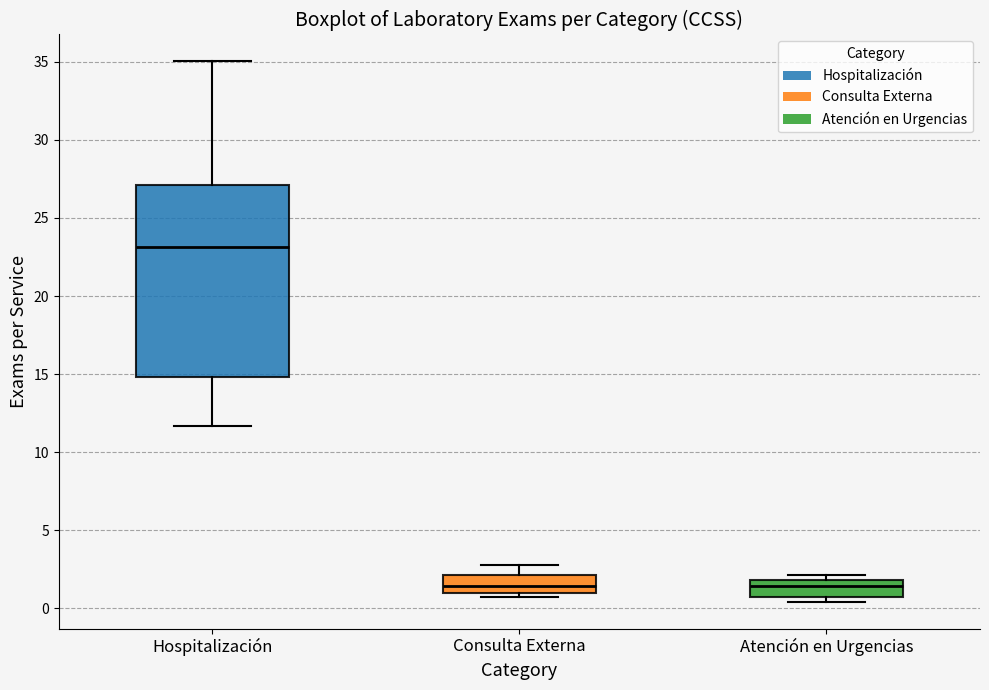

Which box has the highest median line?

Hospitalización